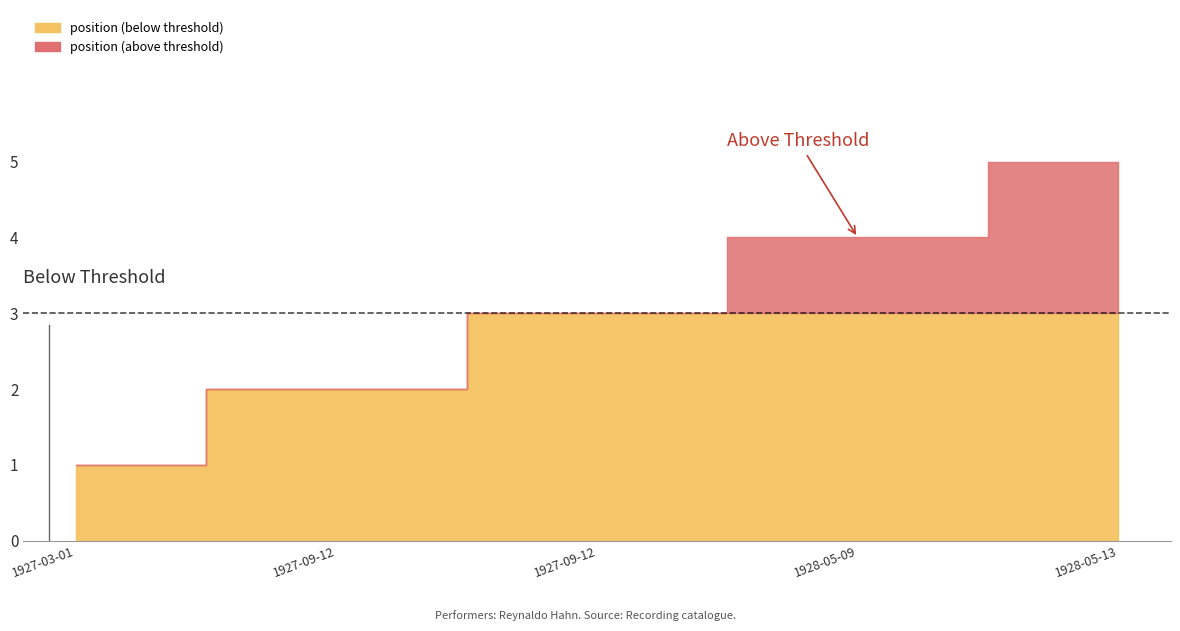

How many data points are above 3?

2